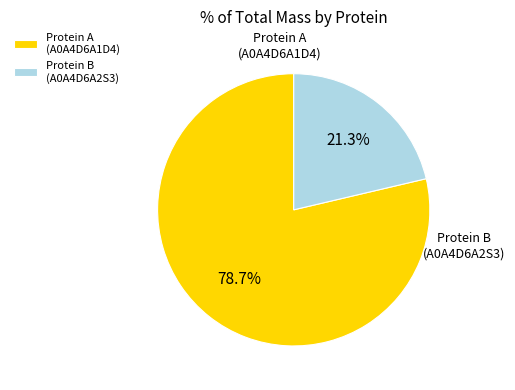

Which category accounts for the majority?

tr|A0A4D6A1D4|A0A4D6A1D4_9CAUD